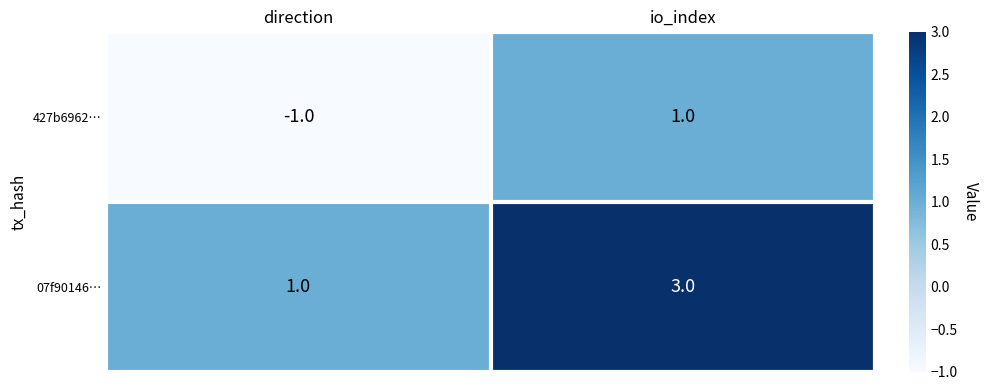

What is the sum of all 07f90146… values?

4